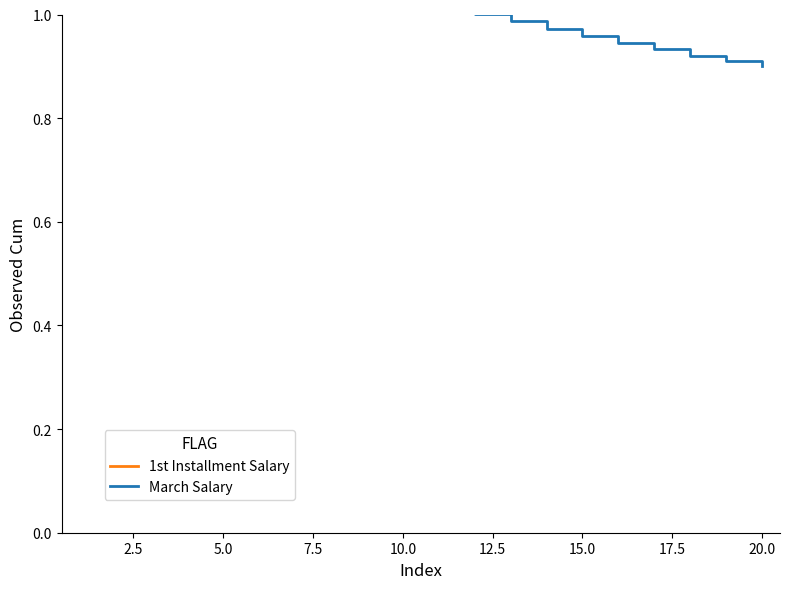

True or false: March Salary and 1st Installment Salary intersect in this chart.

False